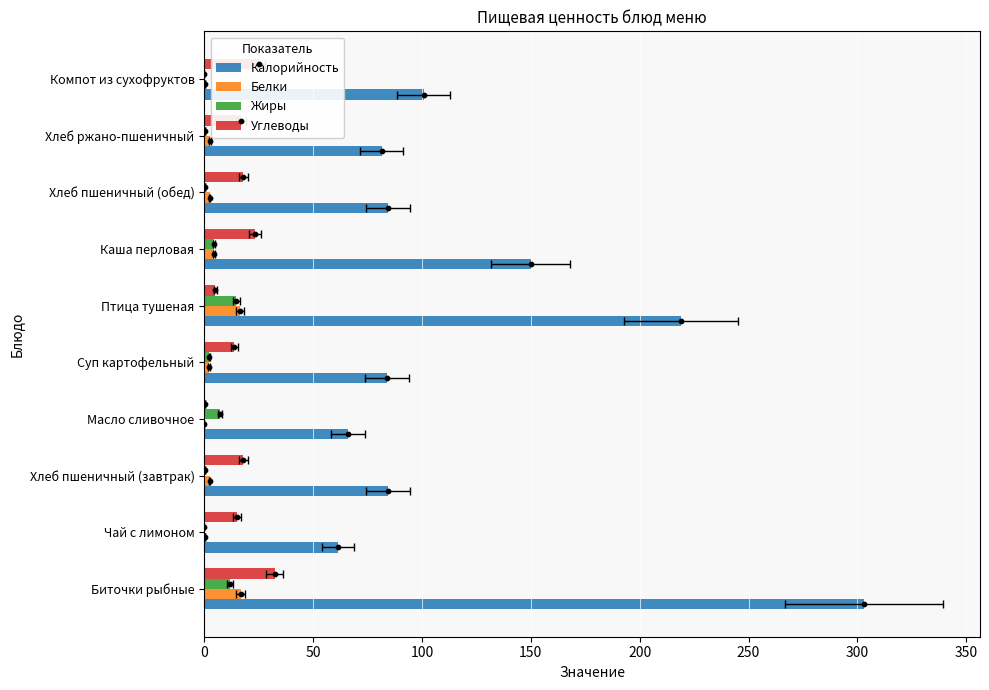

Which series has the largest Y range (max minus min)?

Калорийность